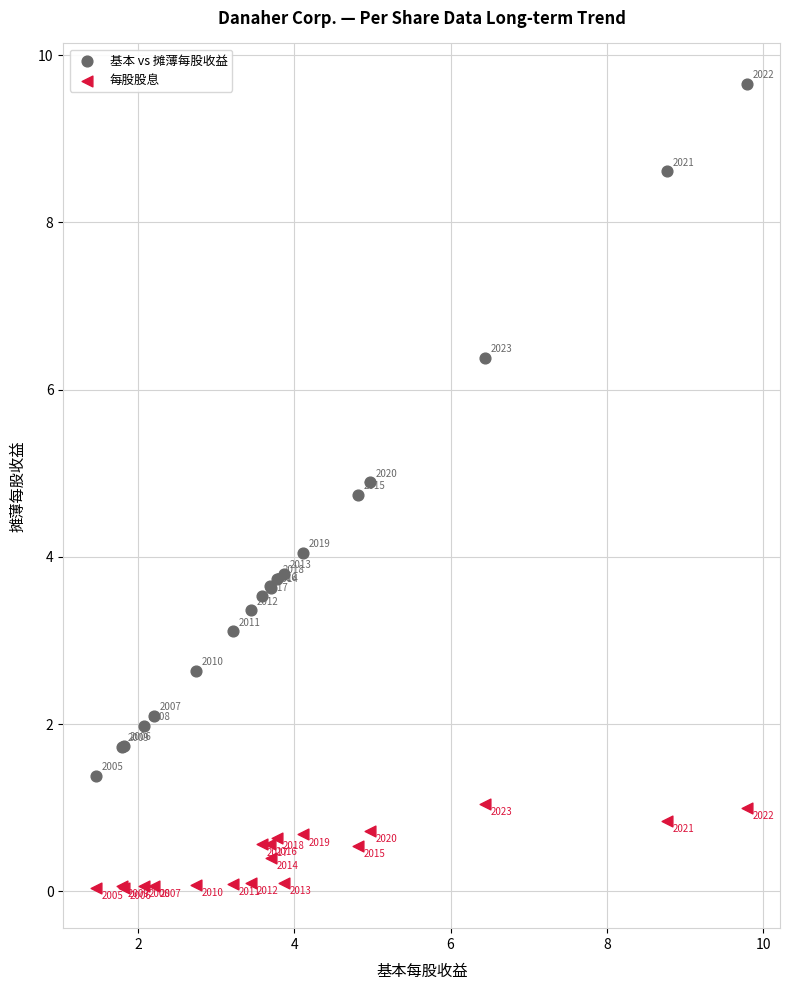

What is the X range (max minus min) for the scatter plot?

8.3